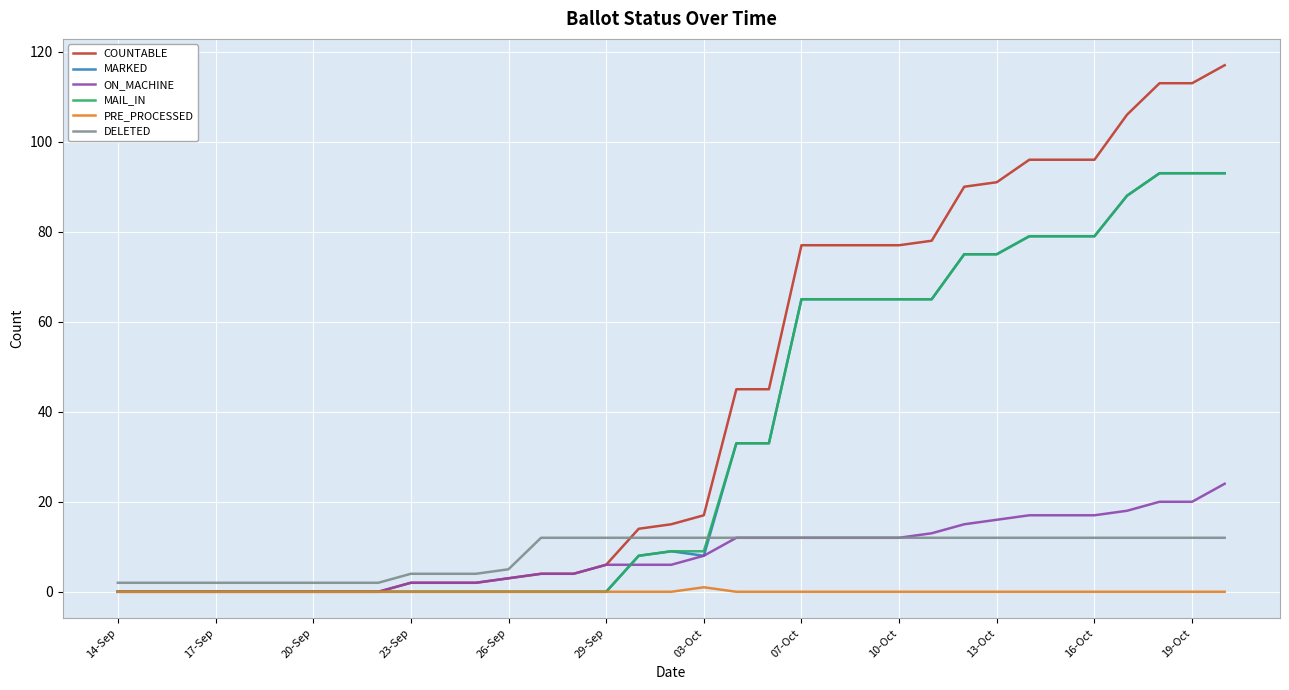

What is the highest value of the ON_MACHINE series?

24